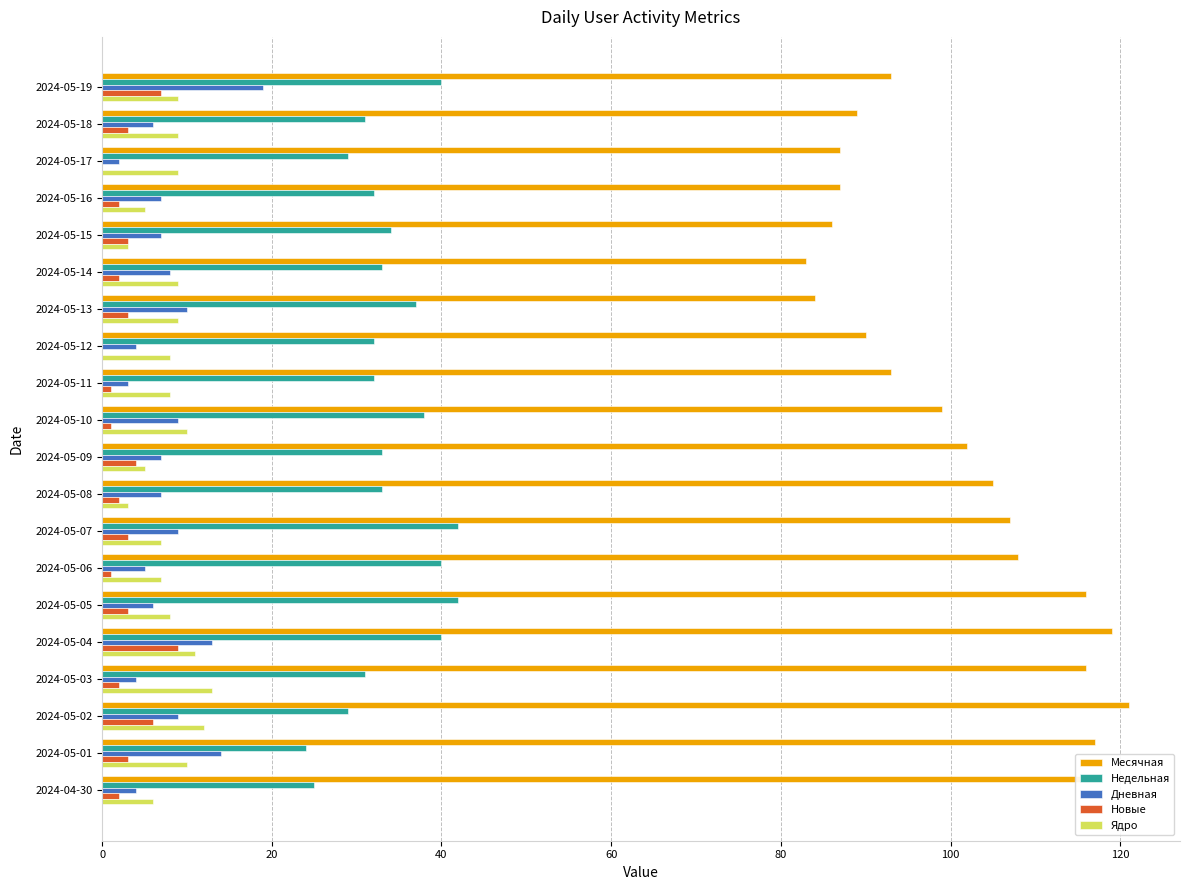

What is the sum of all Дневная values?

153